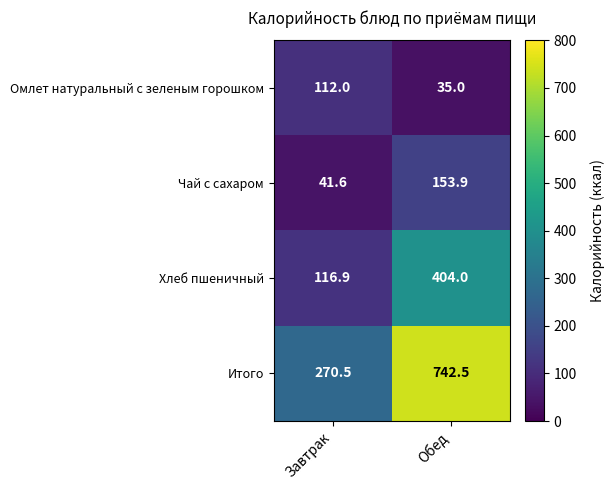

Reading left to right, list all the values displayed in this chart.

Омлет натуральный с зеленым горошком: 112.0	35.0
Чай с сахаром: 41.6	153.9
Хлеб пшеничный: 116.9	404.0
Итого: 270.5	742.5